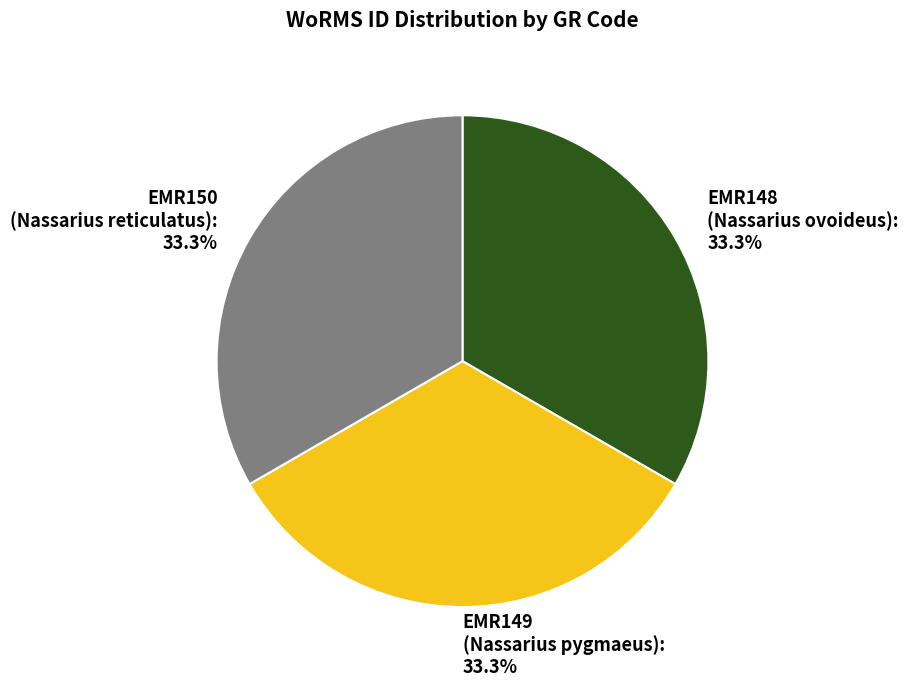

Does EMR149 (Nassarius pygmaeus) represent more than half of the total?

No